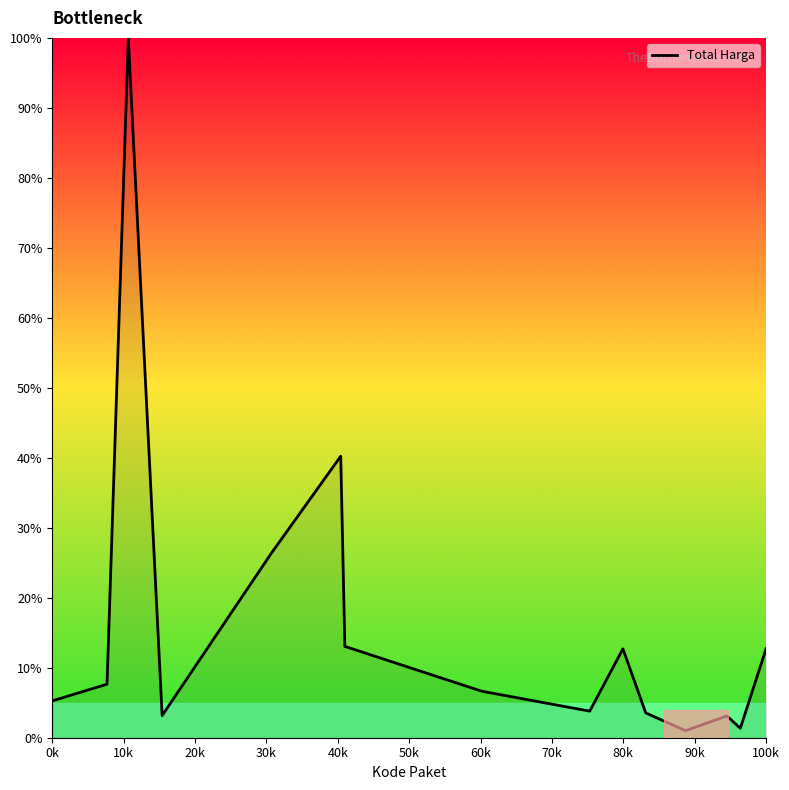

How many series are shown in this chart?

1